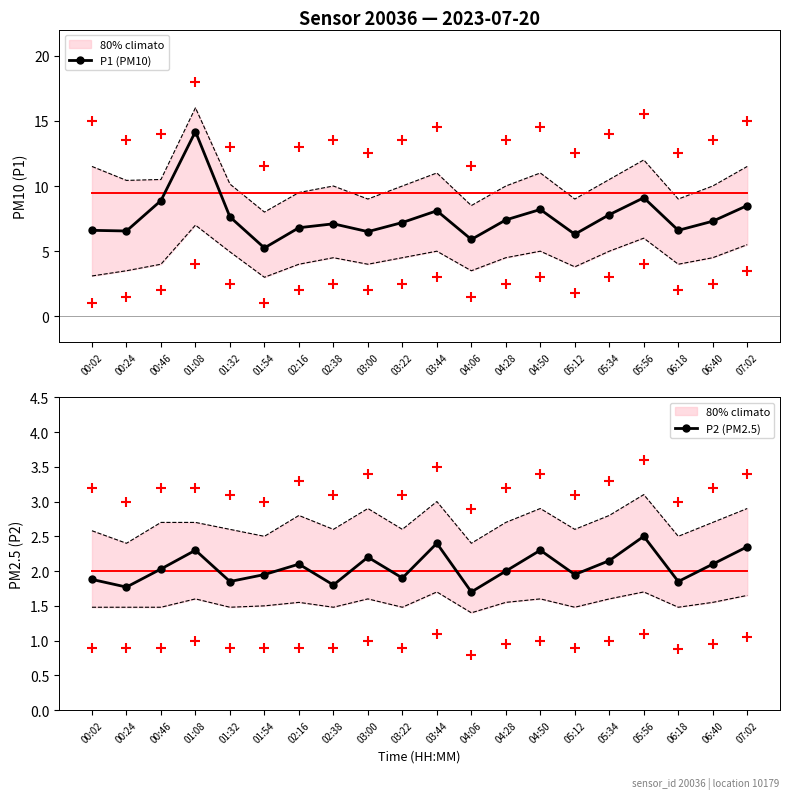

At how many categories does at least one series exceed 12?

1